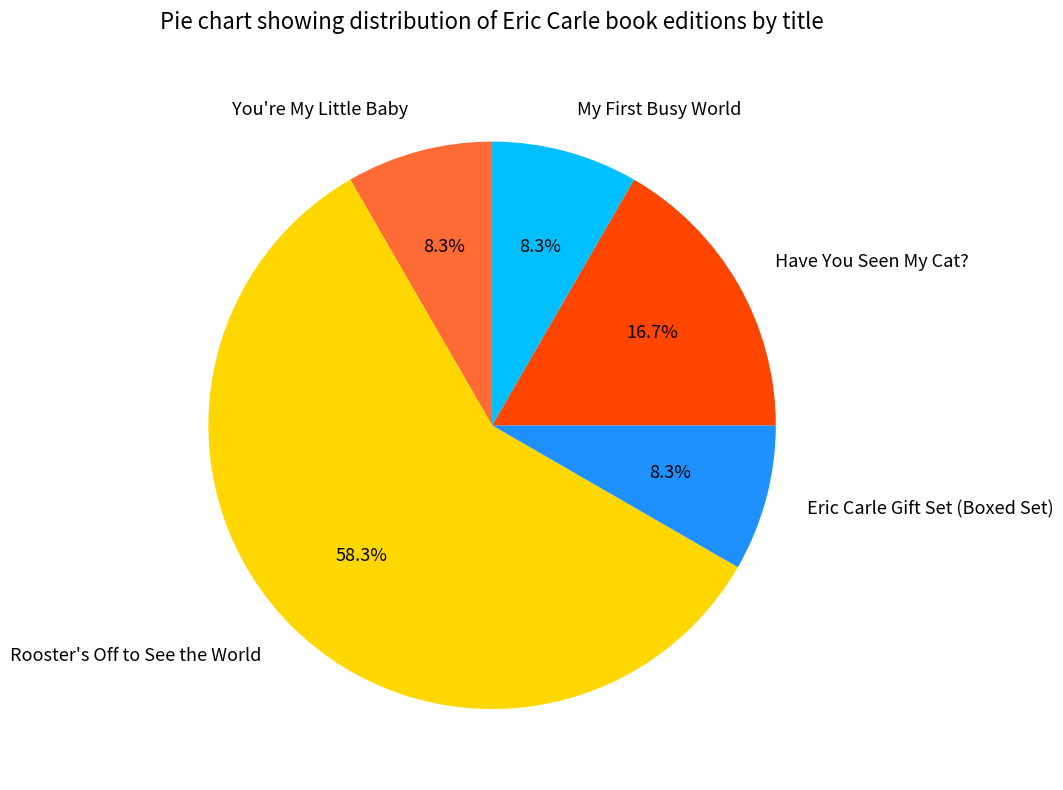

Count the number of slices in the pie.

5